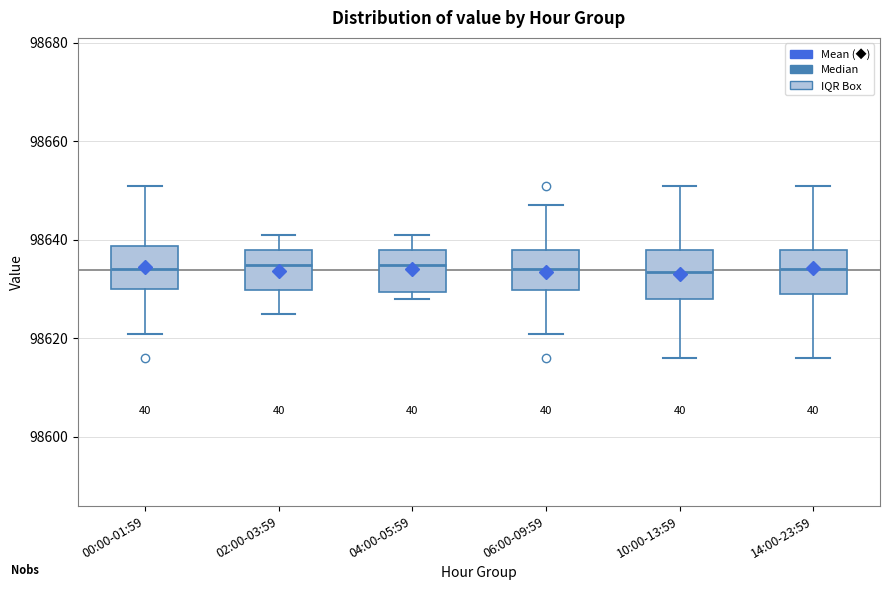

Reading left to right, transcribe this box plot: for each box, give where its median line is, the range the box spans, and where its two whiskers end, as read against the y-axis. The values are not printed on the chart, so give them approximately, as read against the axis.

00:00-01:59: median 98634, box 98630 to 98638, whiskers 98622 to 98652
02:00-03:59: median 98636, box 98630 to 98638, whiskers 98626 to 98642
04:00-05:59: median 98636, box 98630 to 98638, whiskers 98628 to 98642
06:00-09:59: median 98634, box 98630 to 98638, whiskers 98622 to 98648
10:00-13:59: median 98634, box 98628 to 98638, whiskers 98616 to 98652
14:00-23:59: median 98634, box 98630 to 98638, whiskers 98616 to 98652